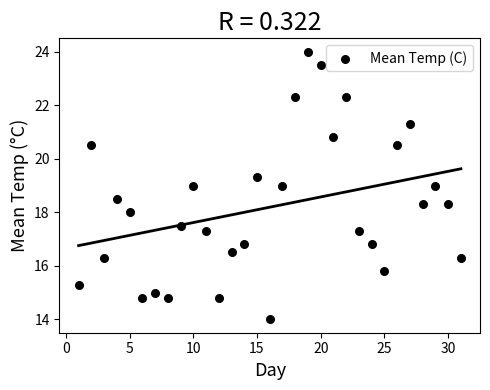

What is the range of X values (max minus min)?

30.0